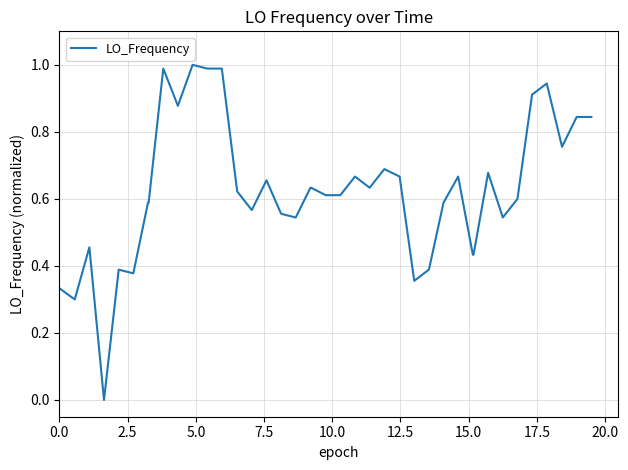

How many distinct data groups are displayed?

1